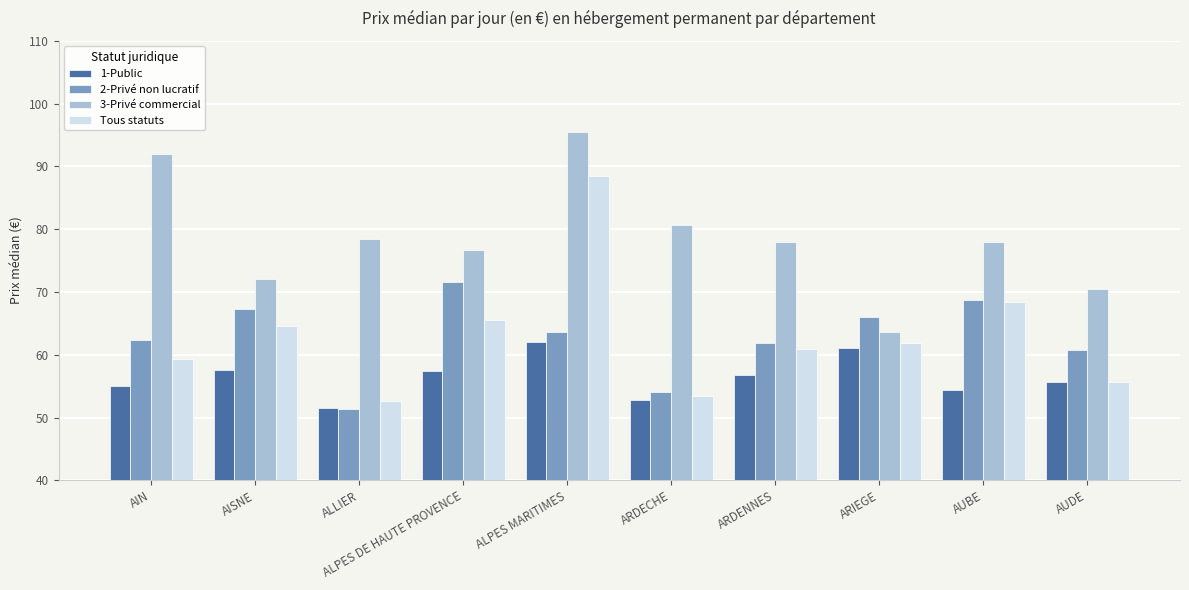

At how many categories does at least one series exceed 59?

10